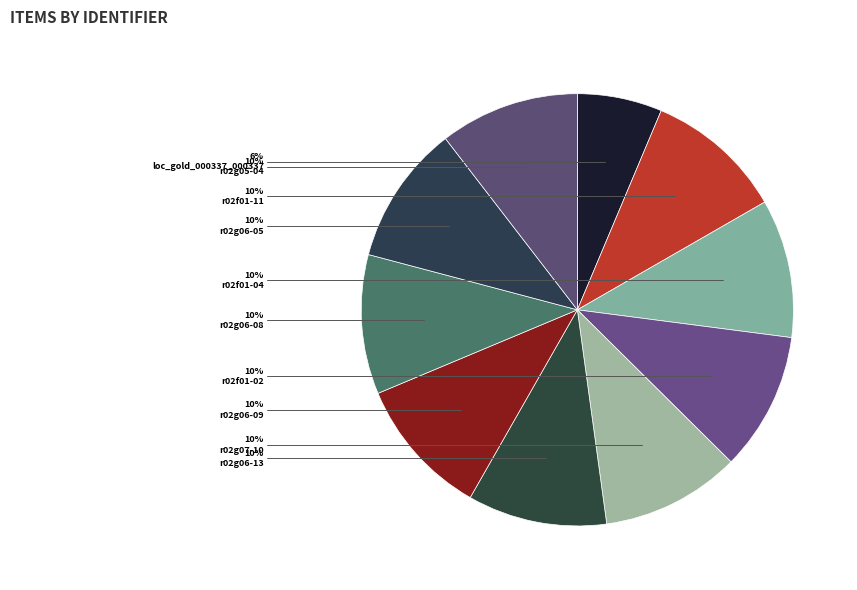

To the nearest percent, what is the difference between the largest and smallest slice percentages?

4%